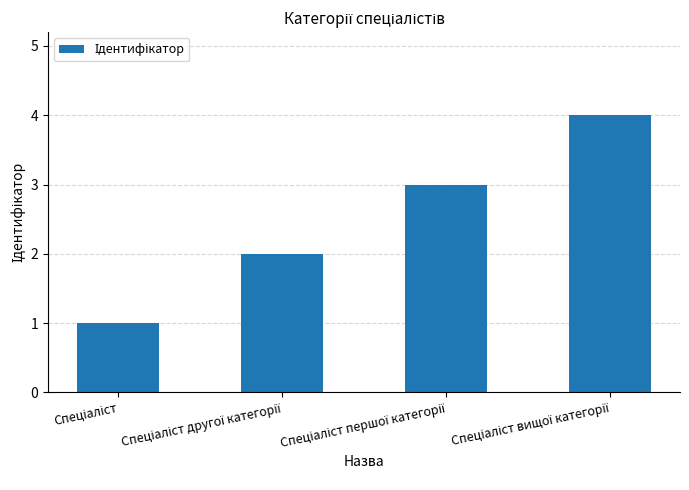

What is the maximum value shown in the chart?

4